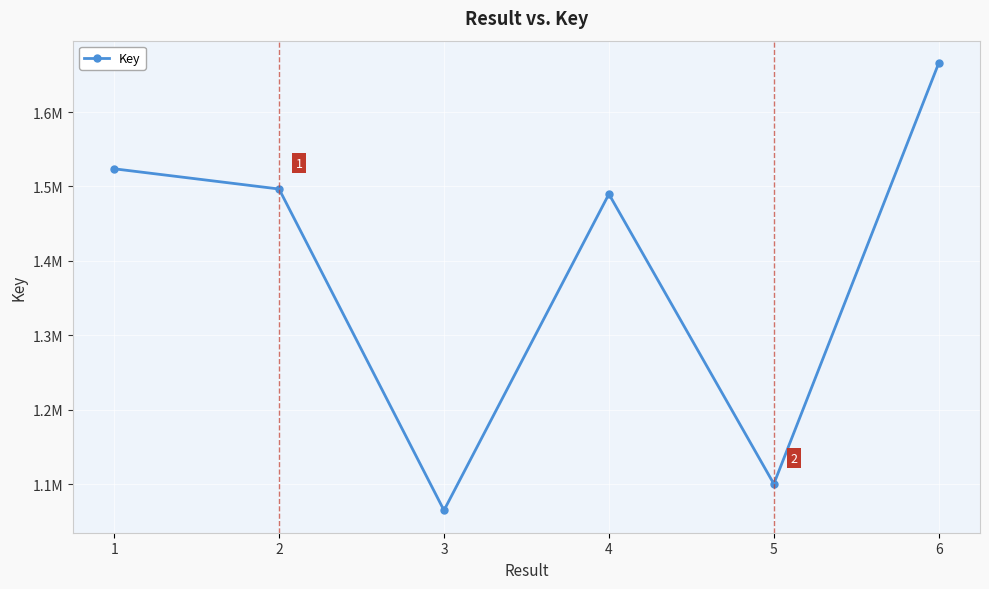

True or false: the data has more than 1 interior local peaks.

False